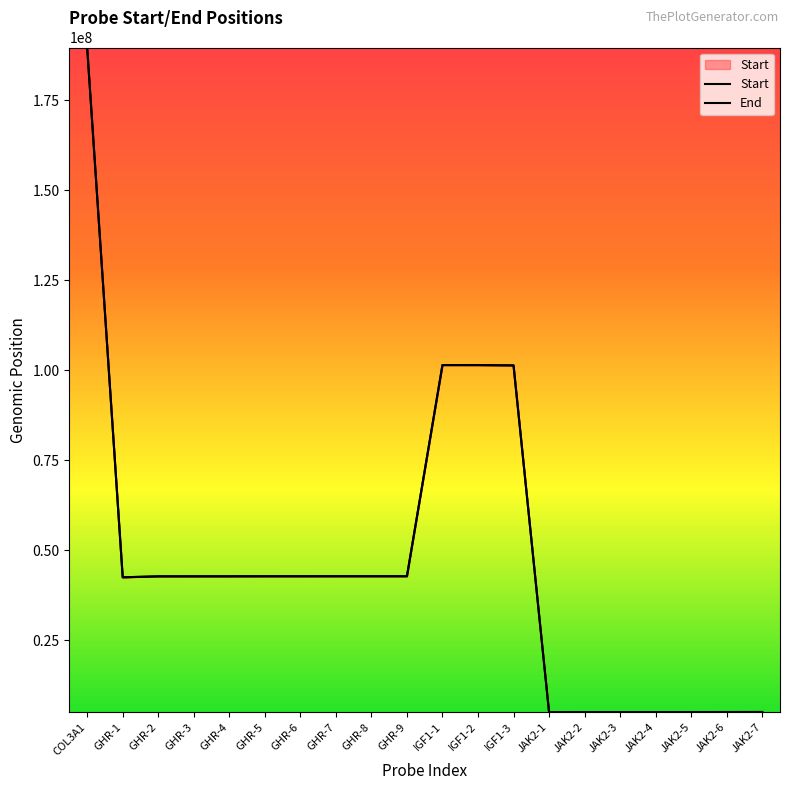

Which category has the lowest value in the Start series?

JAK2-1